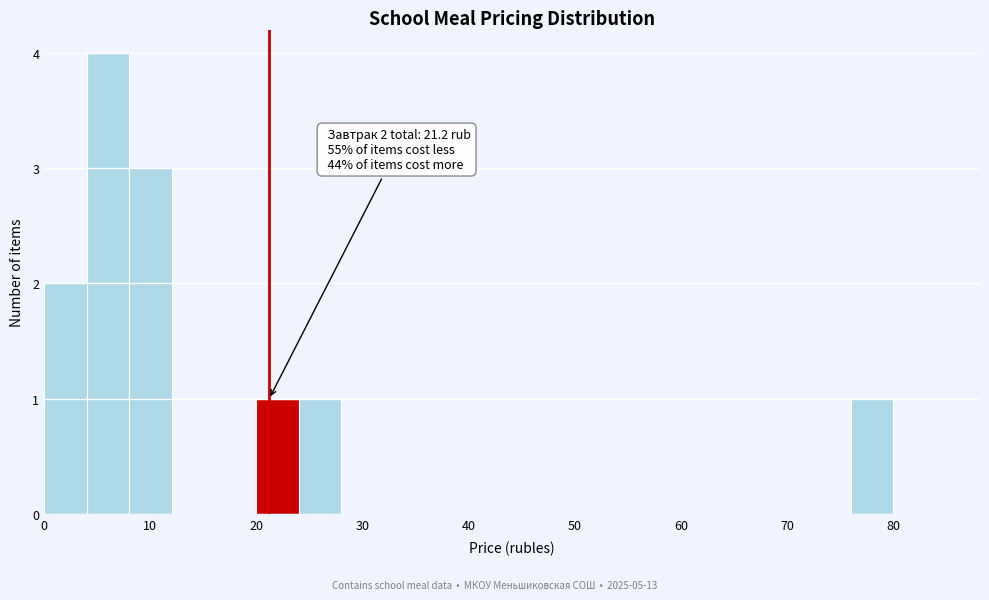

Over which range of the x-axis is the bar tallest?

4 to 8